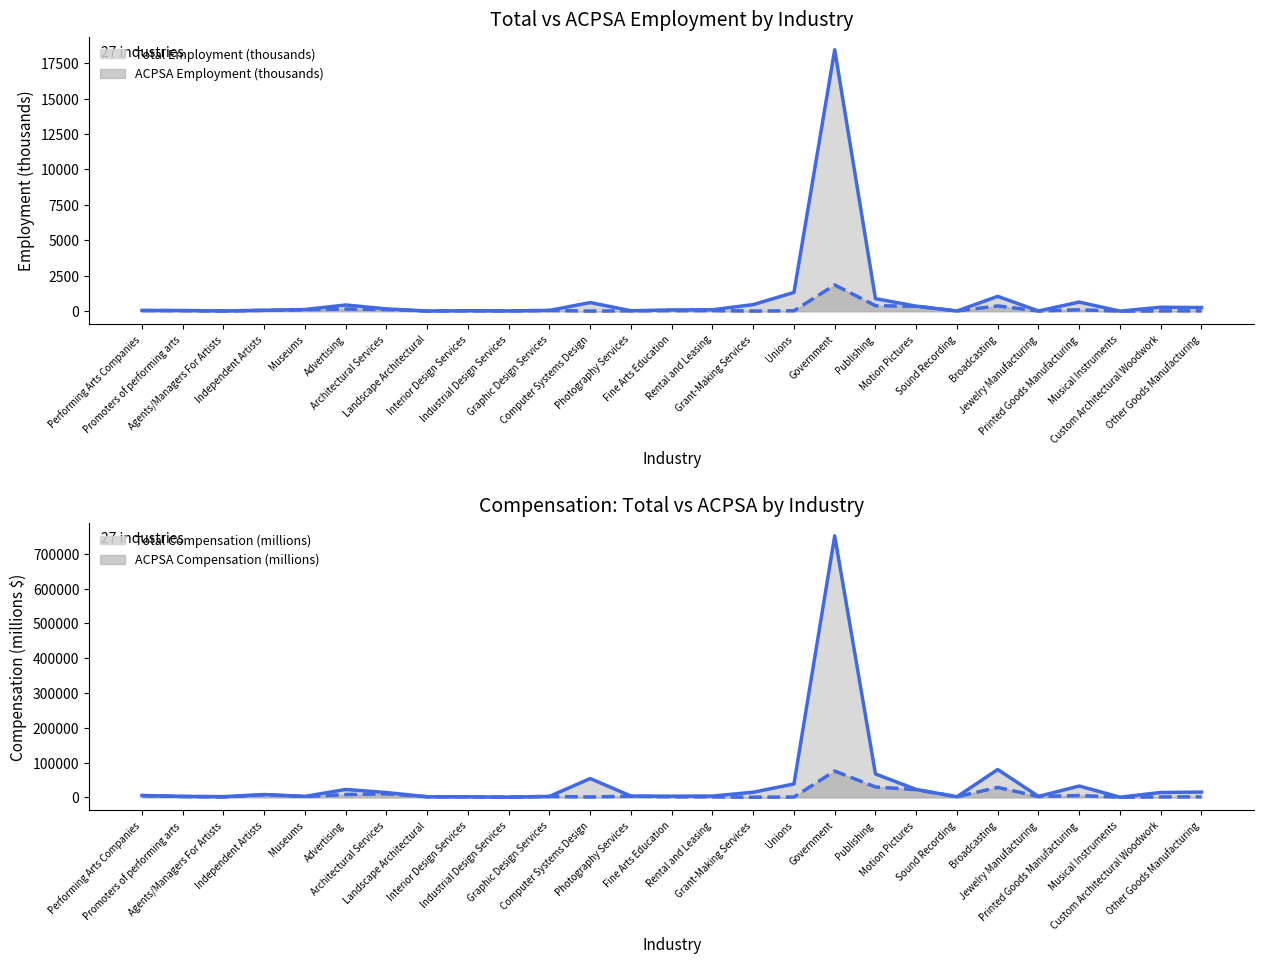

What is the spread (max minus min) of values at Agents/Managers For Artists?

12